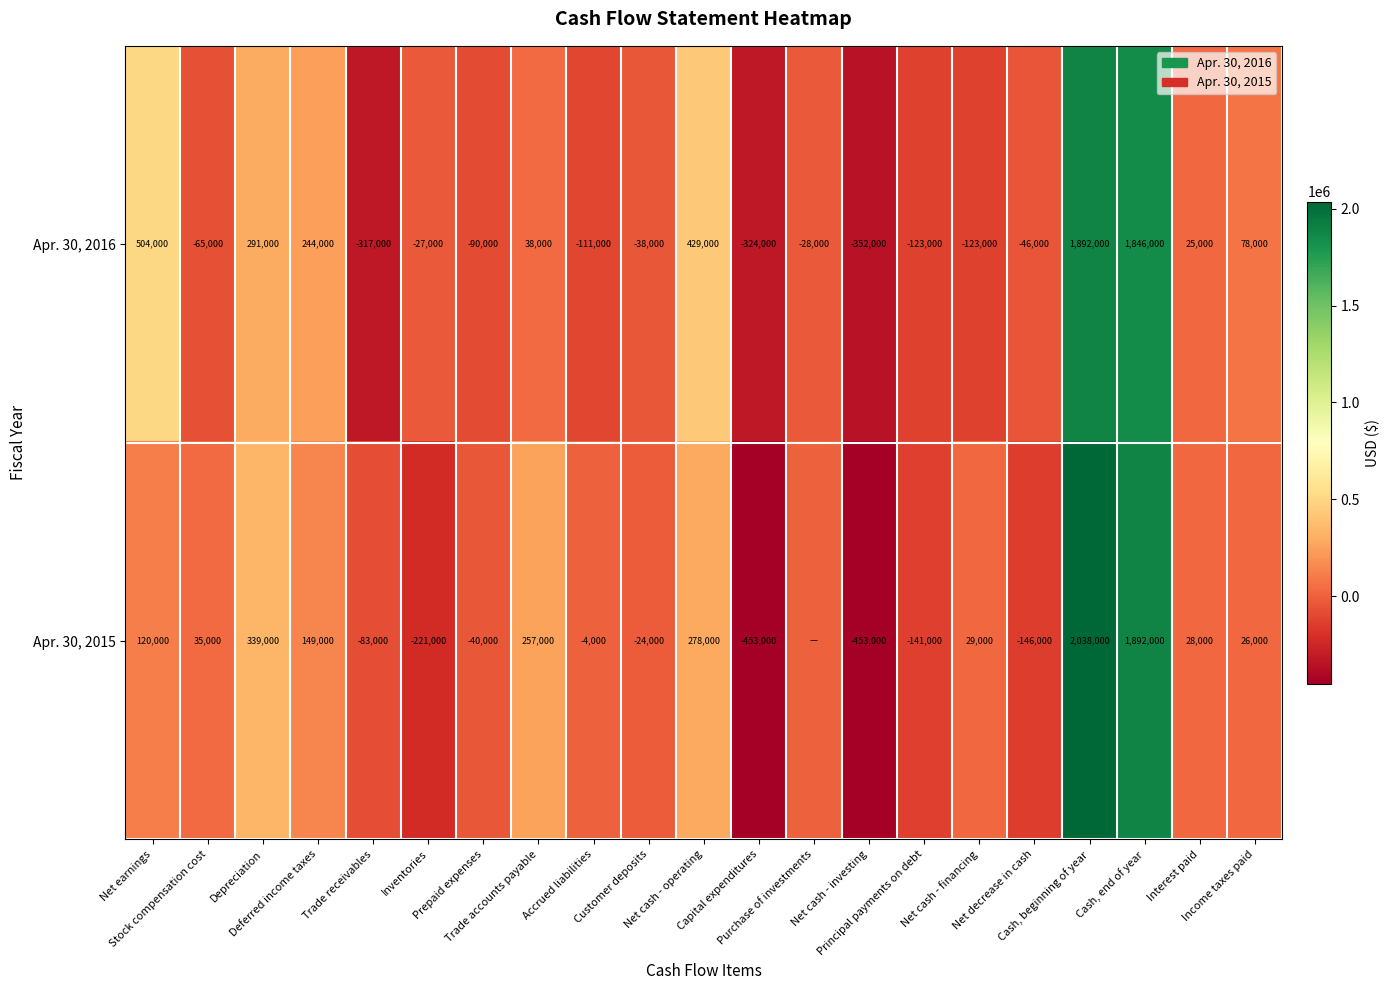

What is the difference between the second highest and second lowest values in the Apr. 30, 2016 series?

2170000